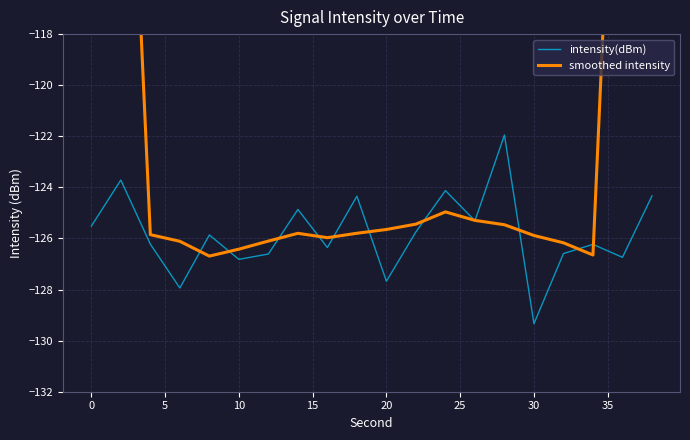

True or false: intensity(dBm) and smoothed intensity intersect in this chart.

True